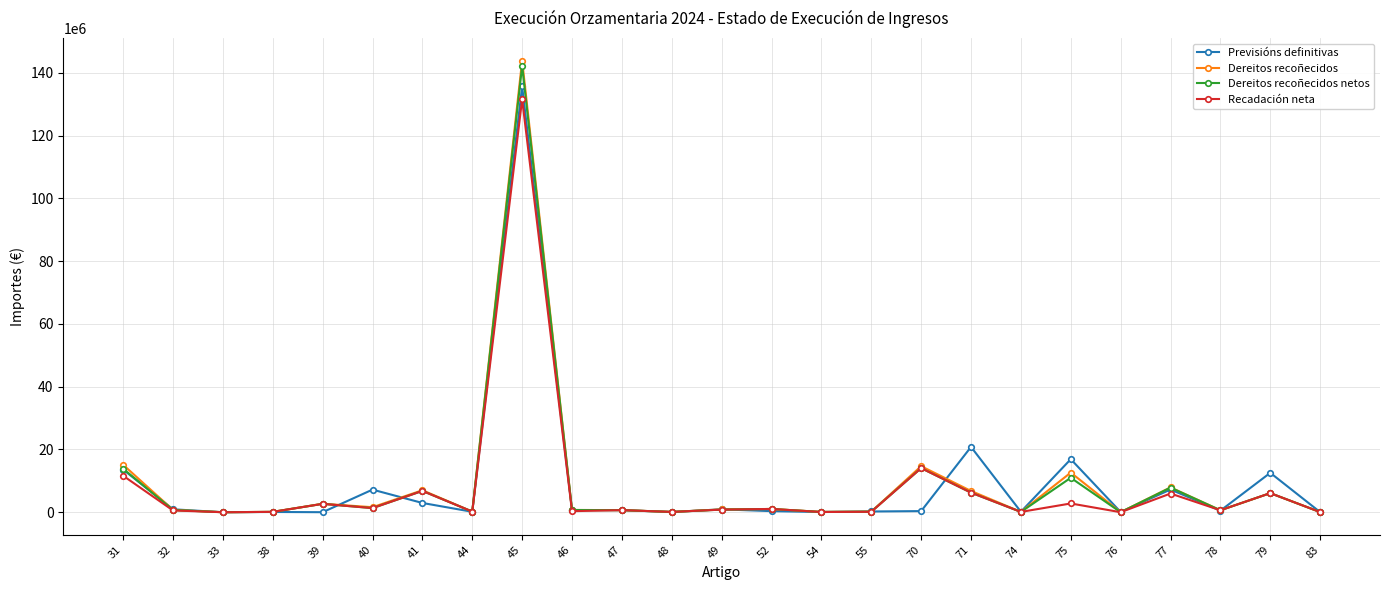

What is the spread (max minus min) of values at 55?

101357.7